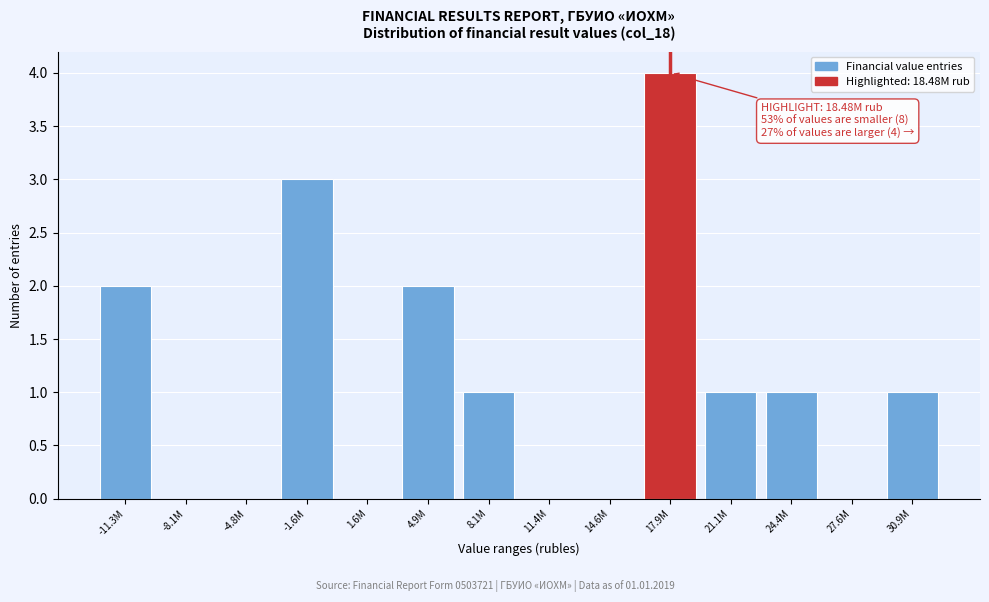

Reading left to right, transcribe all the data shown in this chart.

-11.3M=2	-8.1M=0	-4.8M=0	-1.6M=3	1.6M=0	4.9M=2	8.1M=1	11.4M=0	14.6M=0	17.9M=4	21.1M=1	24.4M=1	27.6M=0	30.9M=1